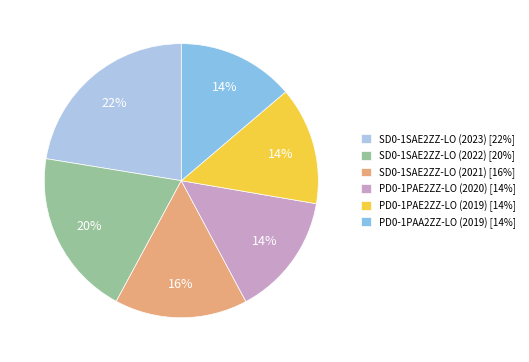

To the nearest percent, what is the average slice percentage?

17%